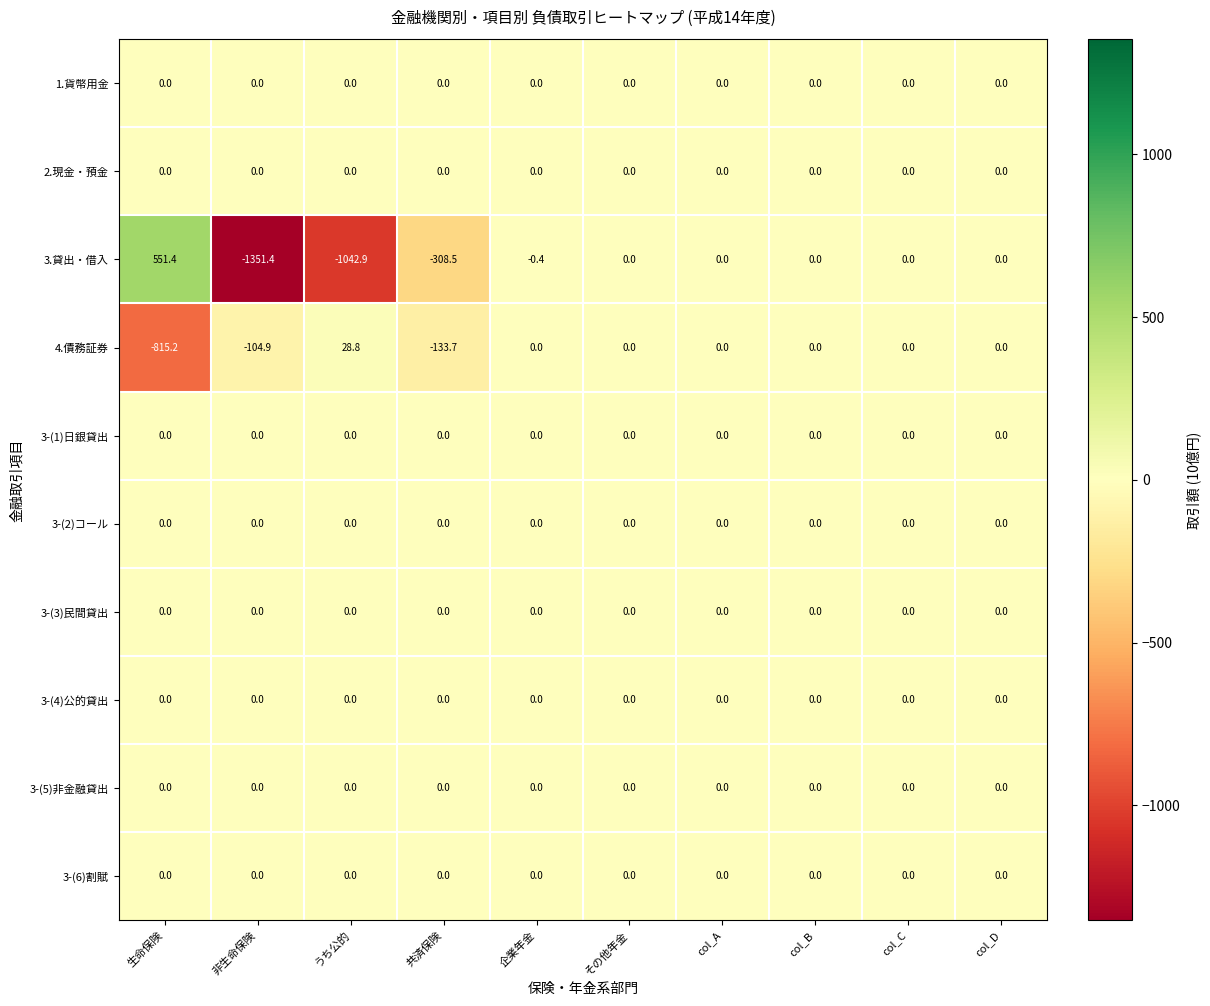

Which series changed the most between うち公的 and col_D?

3.貸出・借入